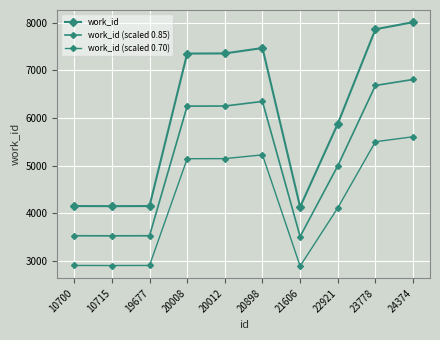

At which category is the sum across all series the highest?

24374